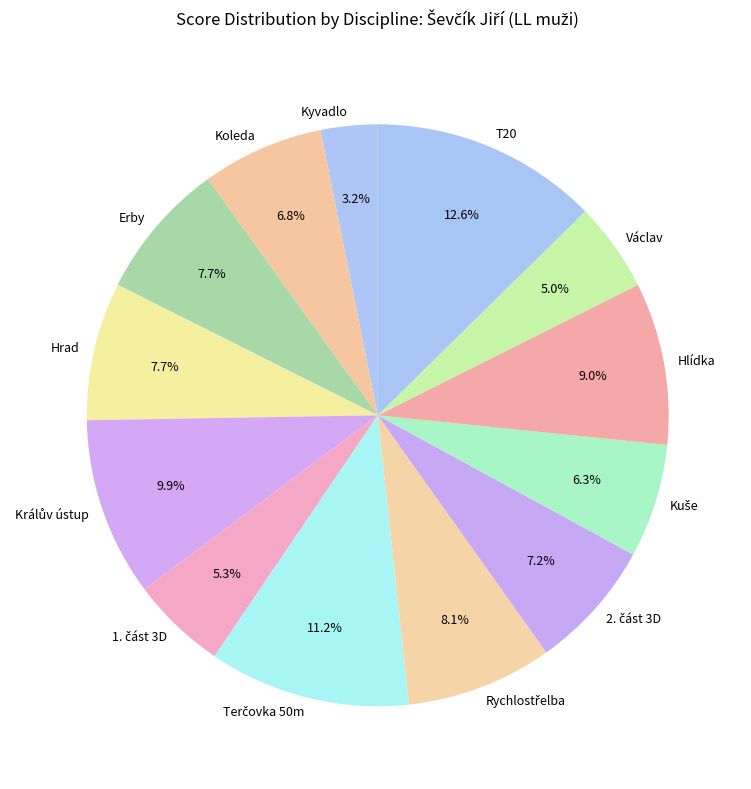

What is the ratio of the value at Erby to the value at Kyvadlo?

2.4